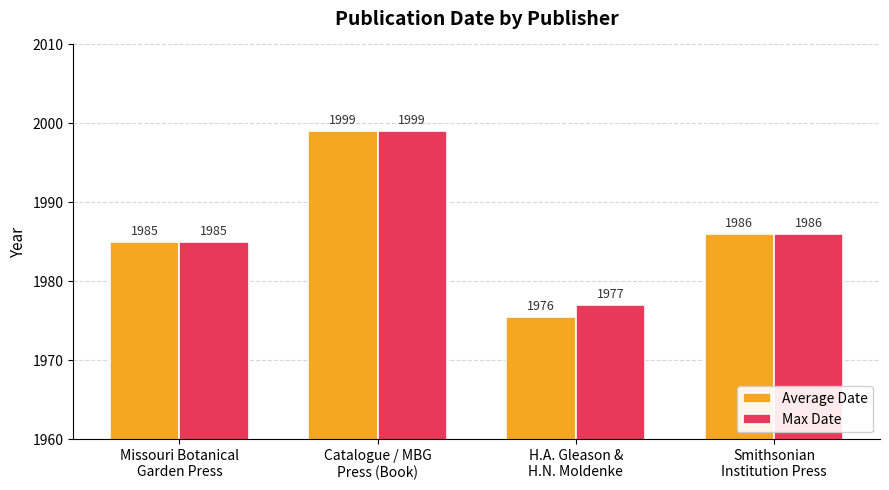

What is the value of the Max Date bar at the 4th from the left?

1986.0